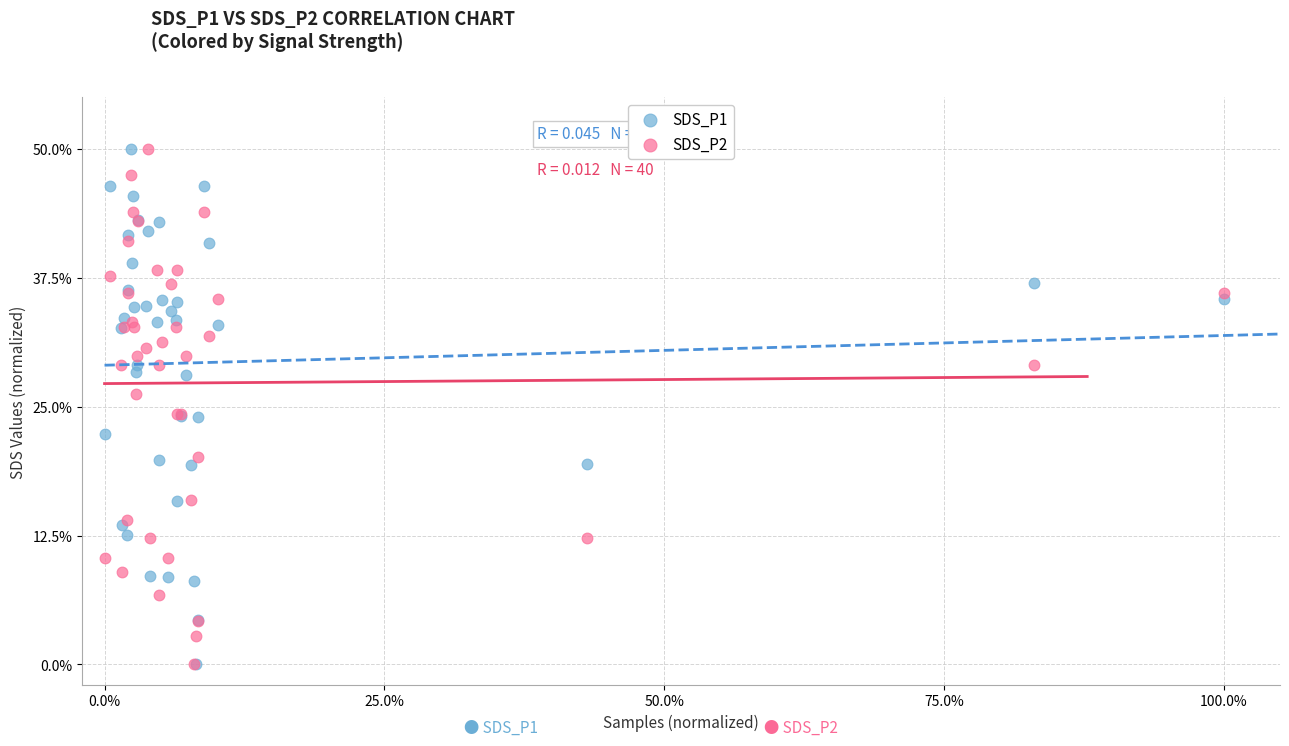

What are all the series names shown in the legend?

SDS_P1, SDS_P2